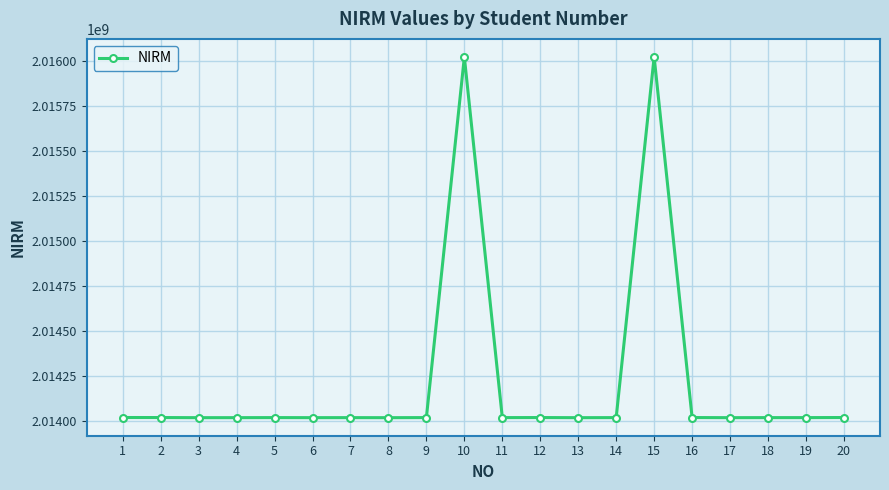

The value at 5 is 2014020488. True or false?

True